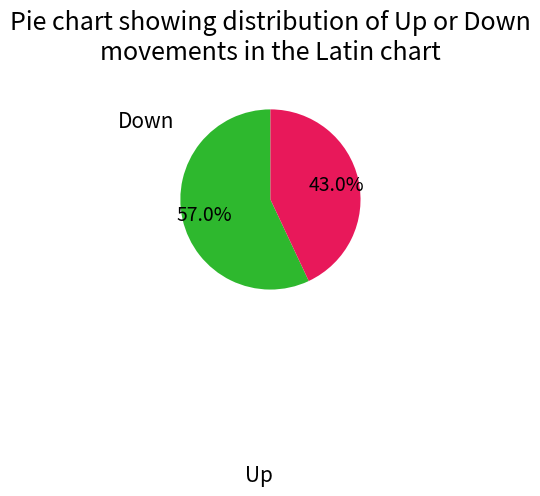

Which has a higher value, Down or Up?

Up